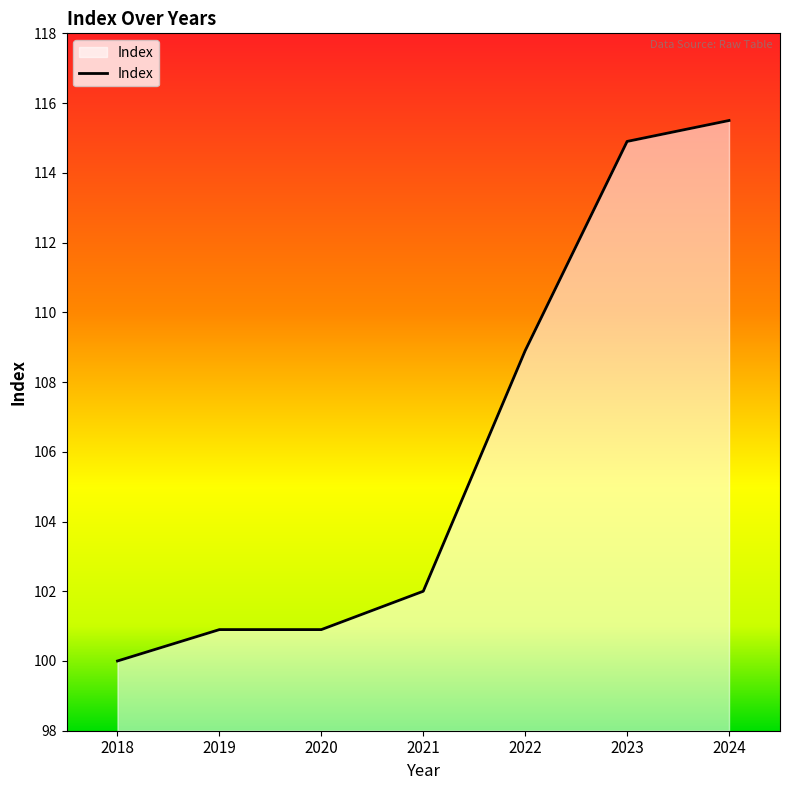

The value at 2022 is 108.9. True or false?

True